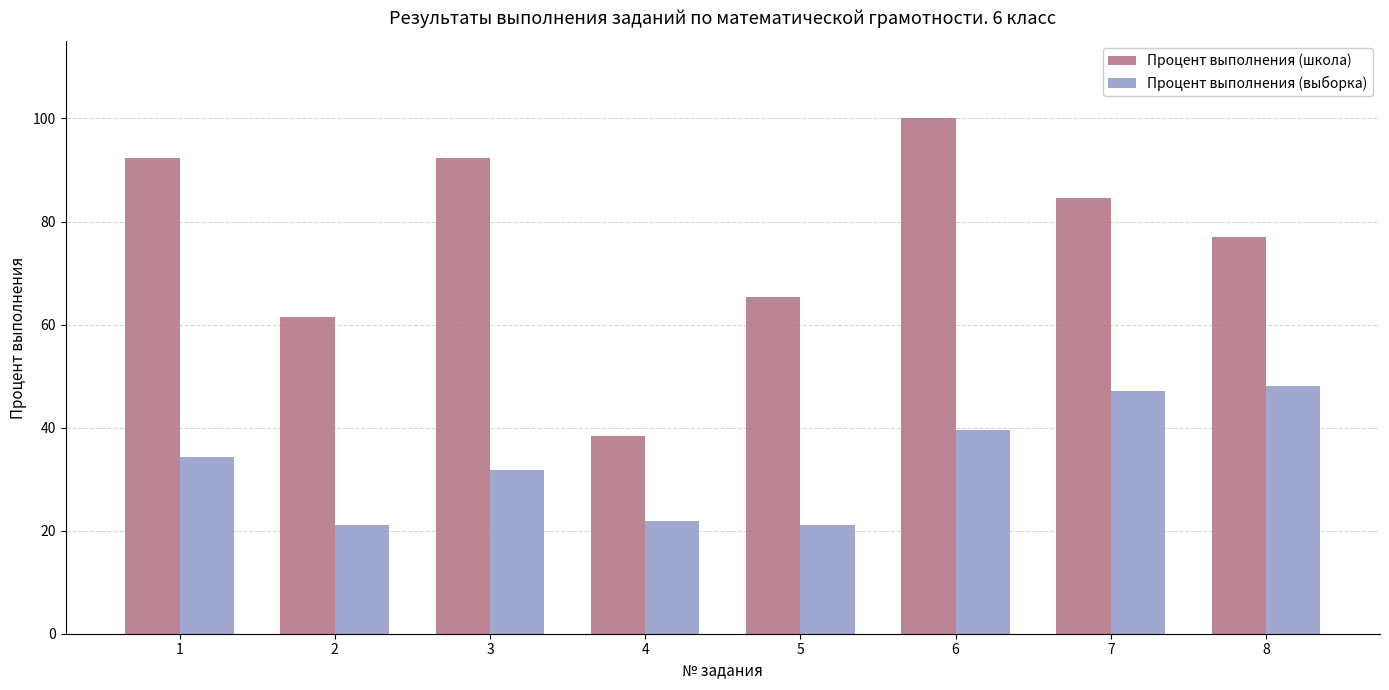

The Процент выполнения (школа) series shows 47.0 at 3. True or false?

False